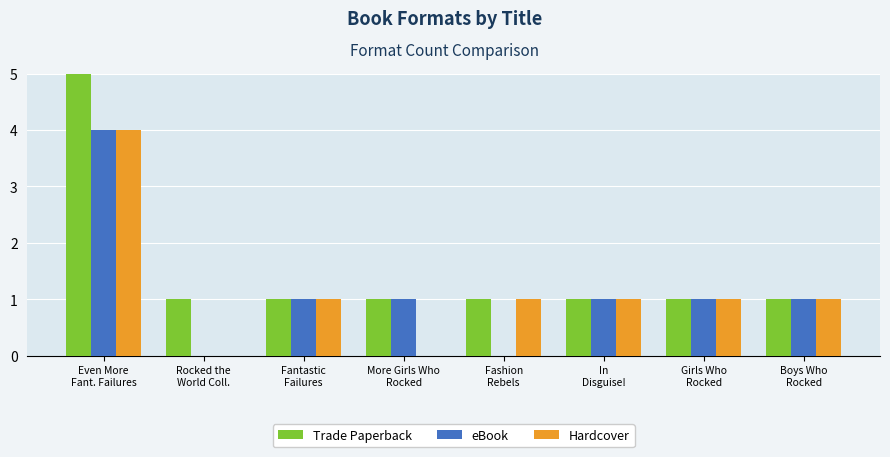

Is it true that Trade Paperback equals 1 at In
Disguise!?

True